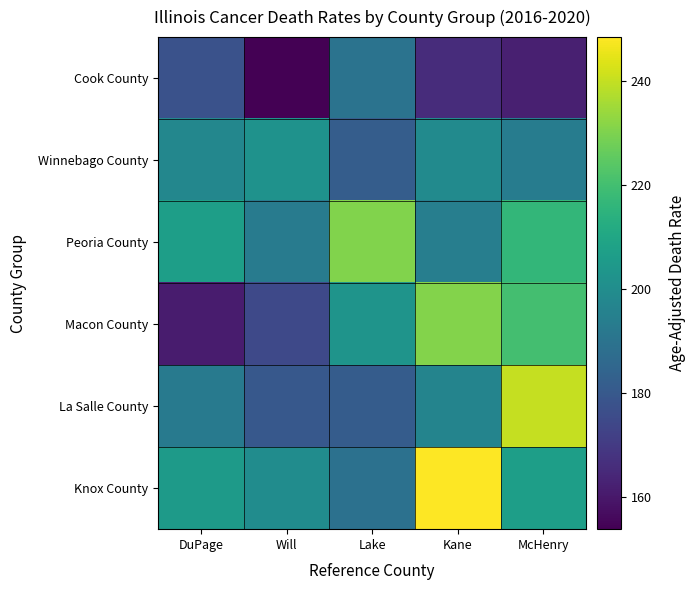

Which series has the largest range (max minus min)?

Macon County